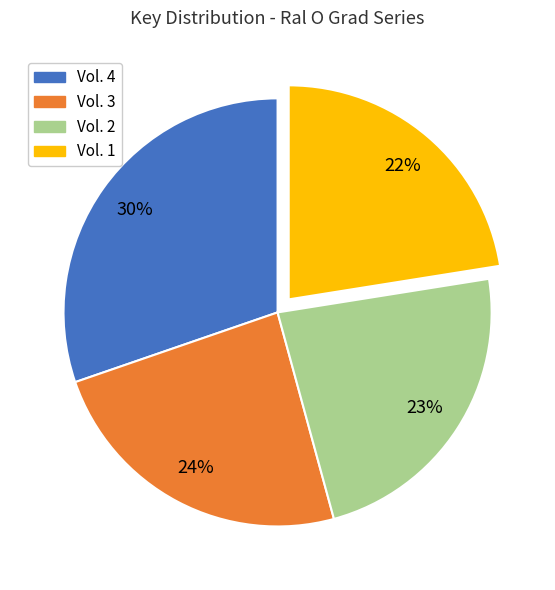

Which category has the smallest portion of the pie?

Vol. 1